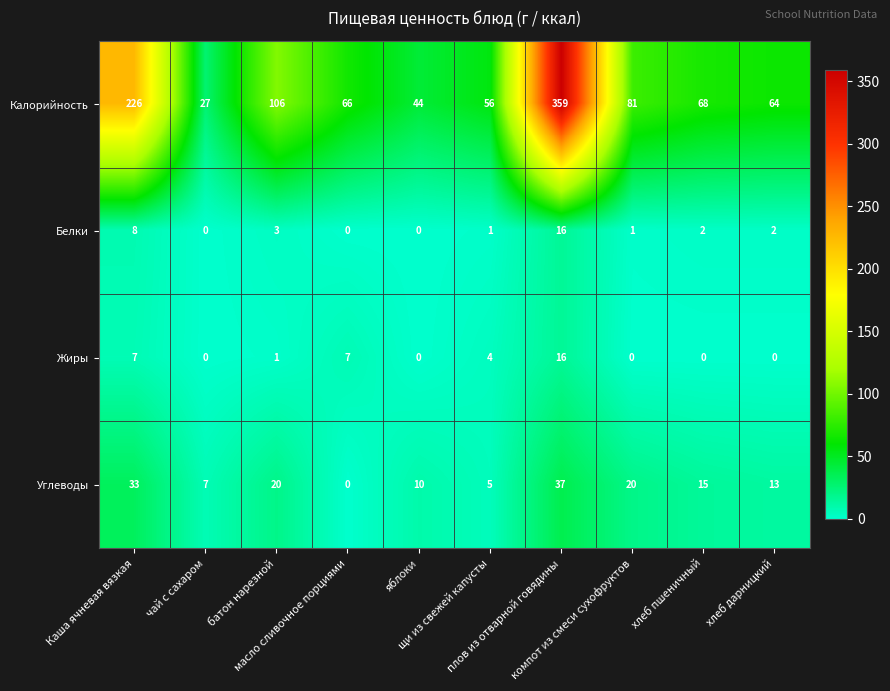

At how many categories does at least one series exceed 129?

2